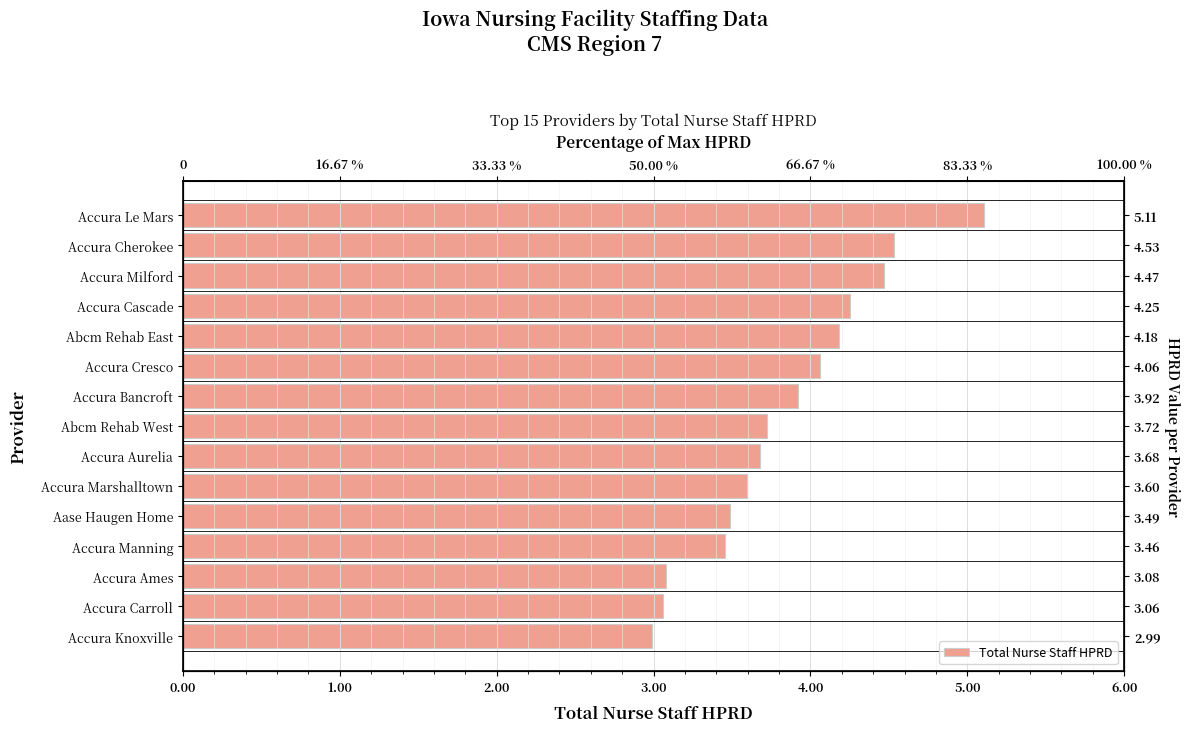

What is the difference between the maximum and minimum values?

2.1